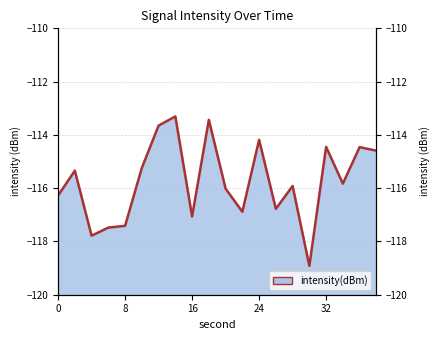

Which category has the highest value across all series?

14